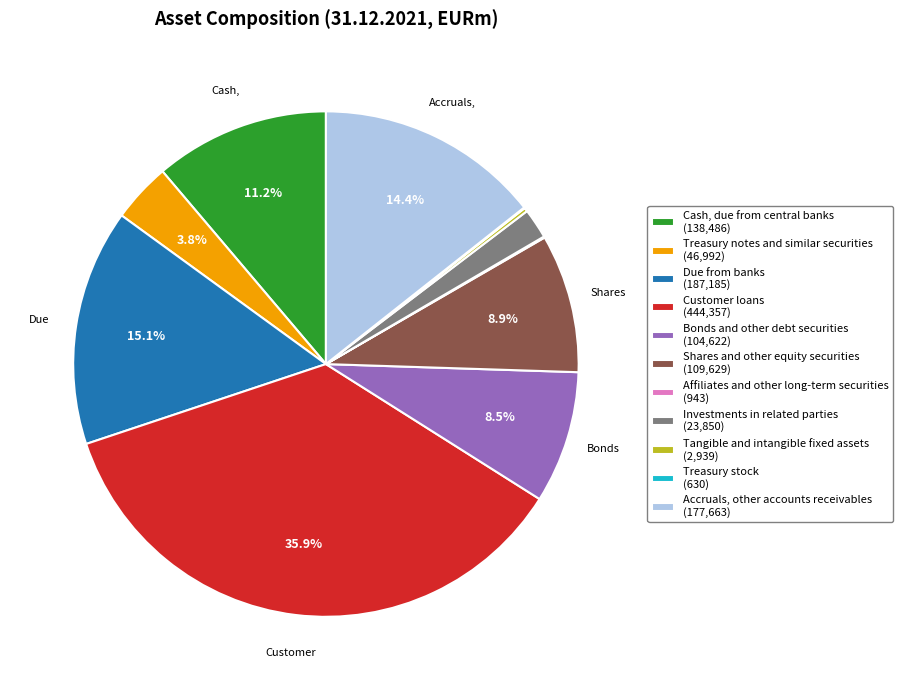

What percentage is NOT represented by Treasury notes and similar securities (46,992)?

96.2%